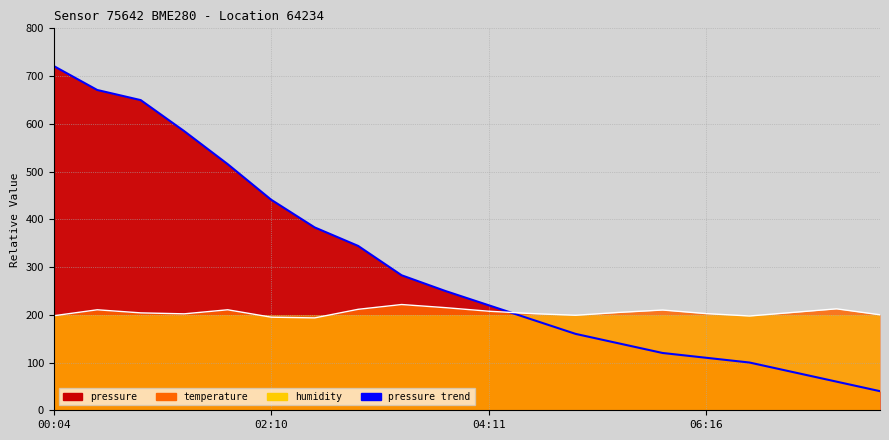

How many interior local valleys does the temperature_line series have?

4